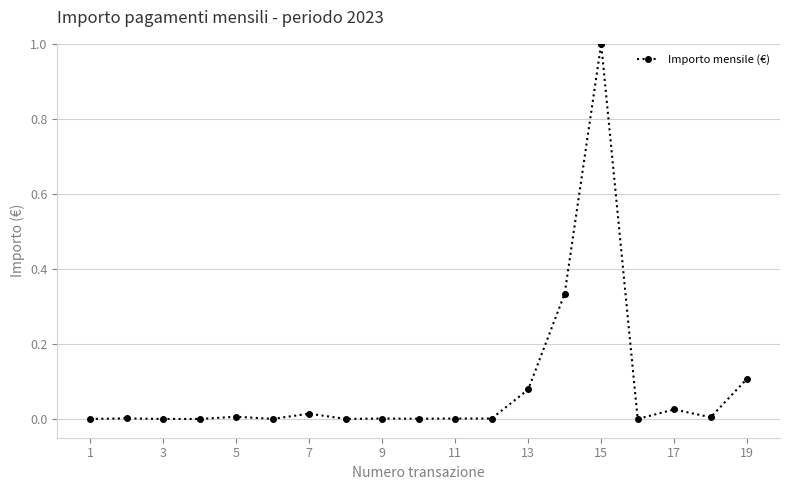

True or false: the data has more than 1 interior local peaks.

True